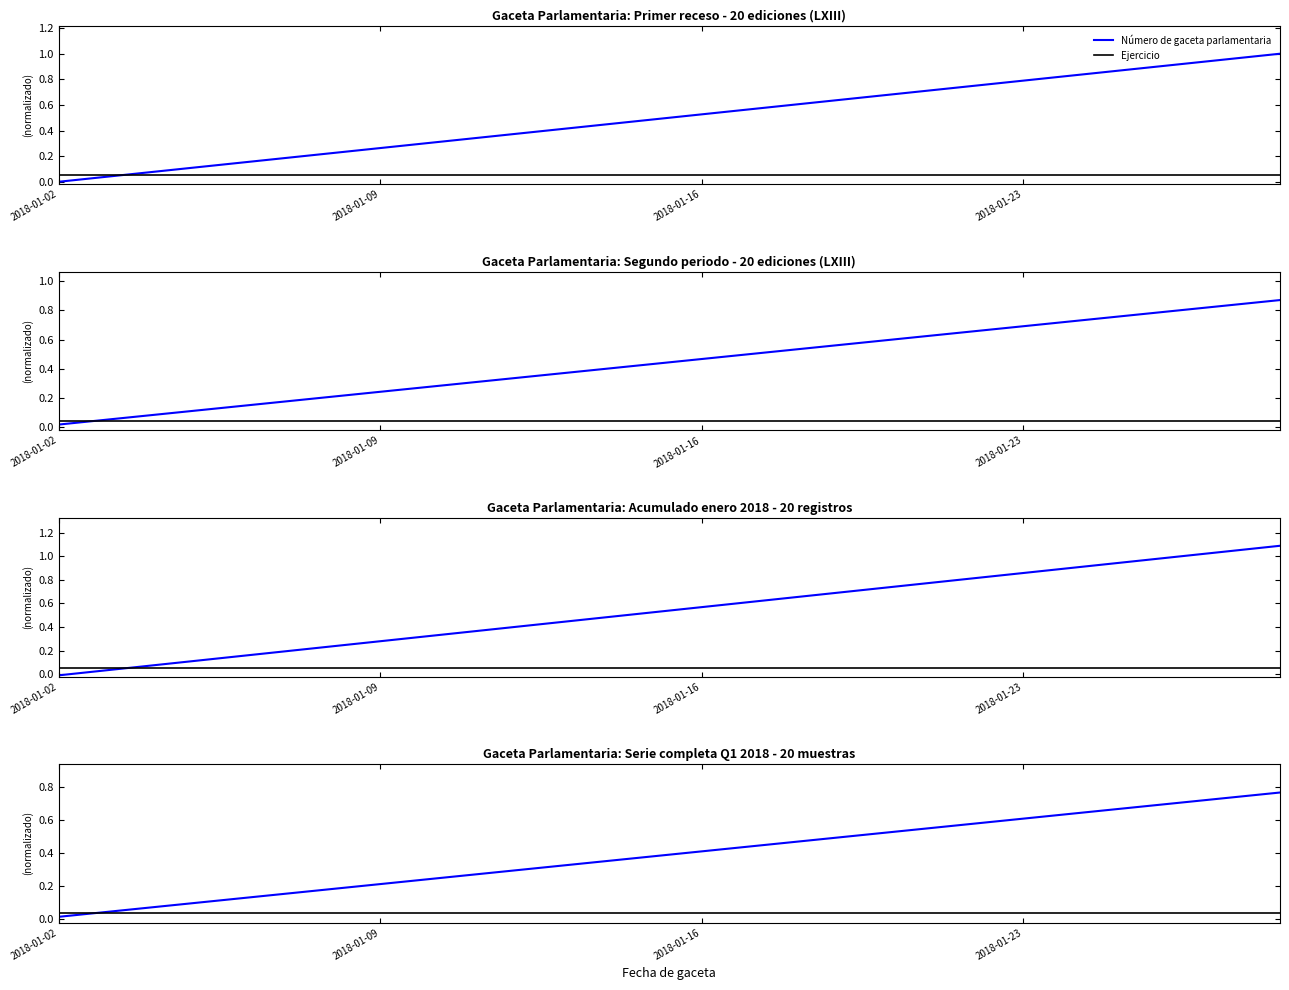

Which series has the largest range (max minus min)?

Número de gaceta parlamentaria